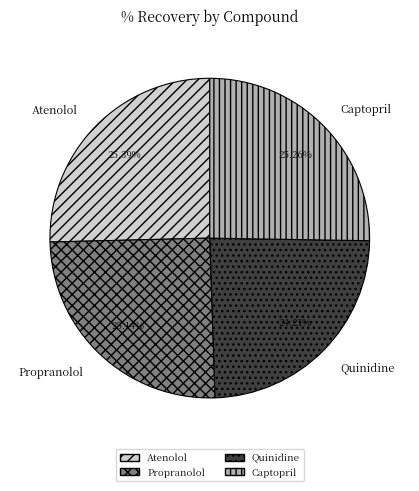

To the nearest percent, what is the difference between the Quinidine and Propranolol slice percentages?

1%